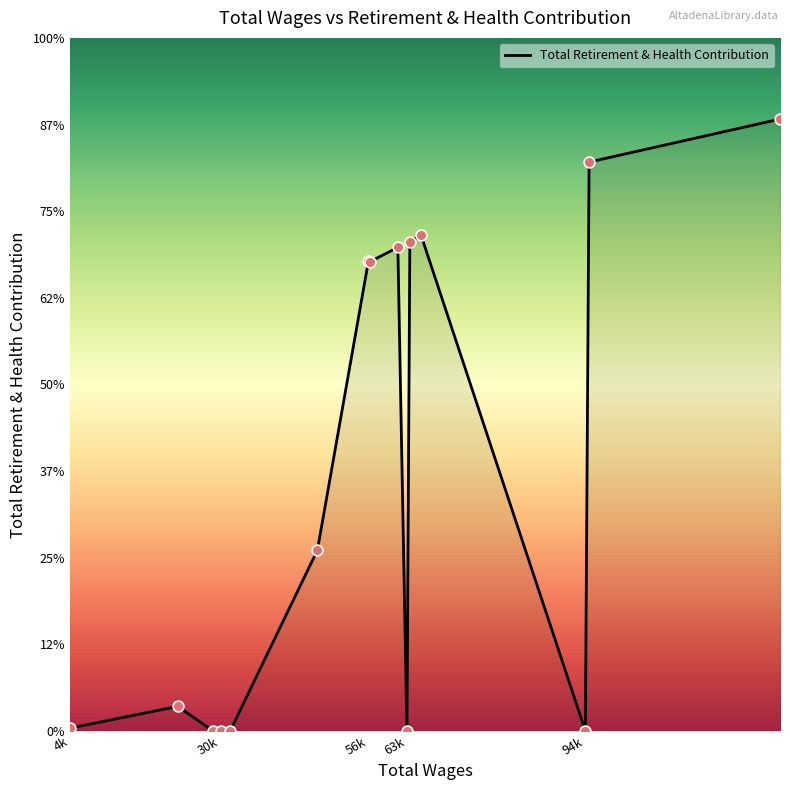

Is this an area chart (filled region under the line)?

Yes